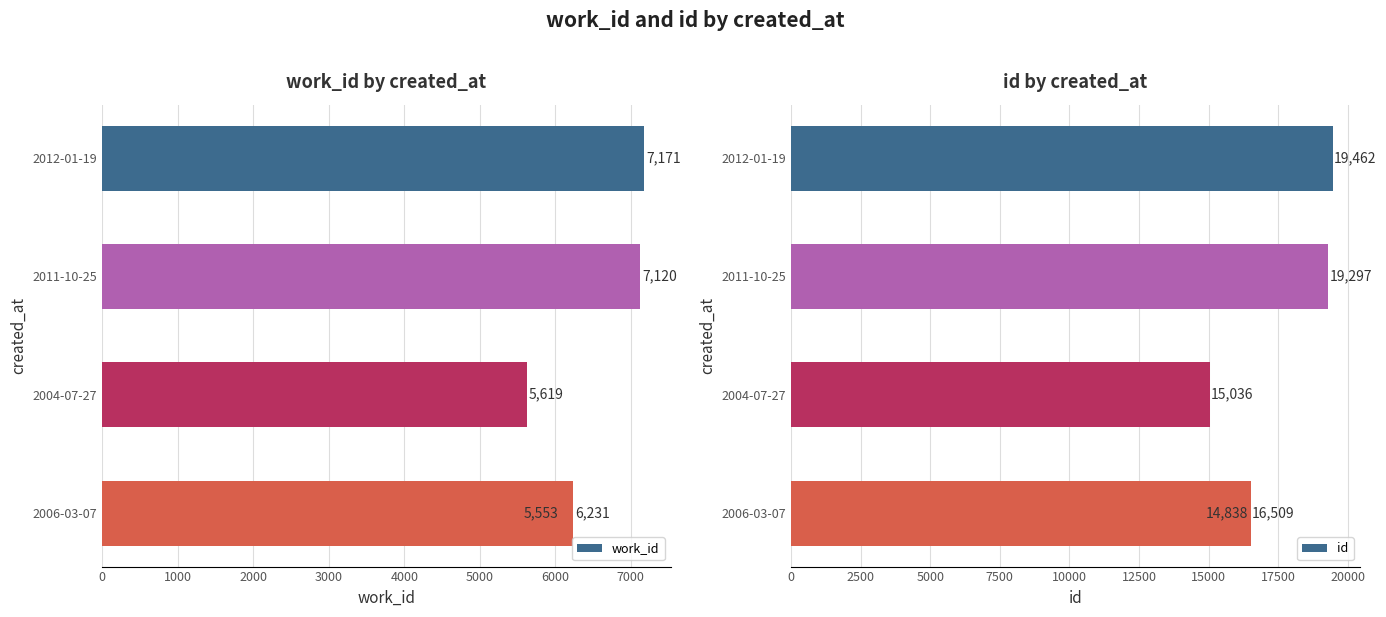

How many series are shown in this chart?

2